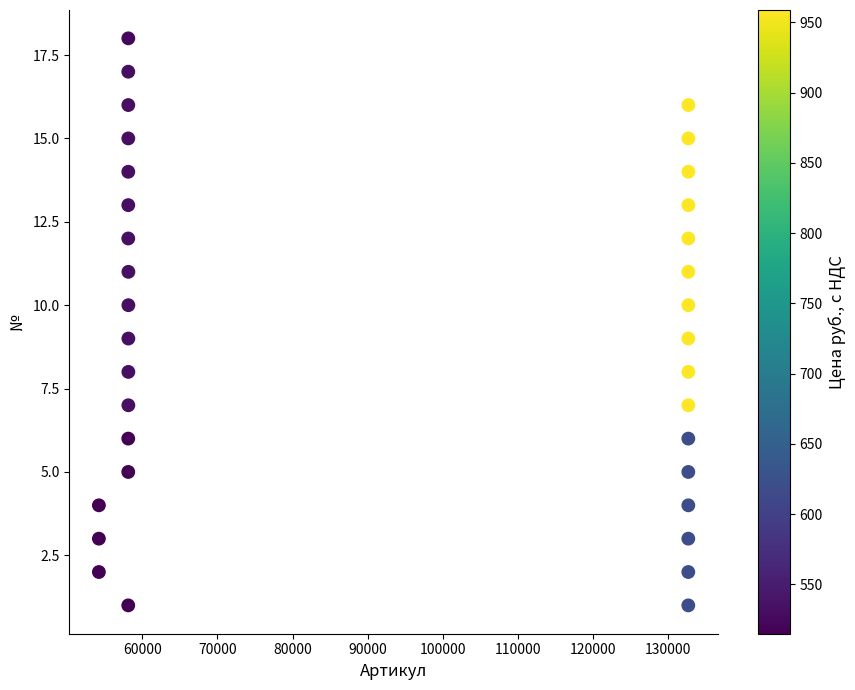

What is the range of Y values (max minus min)?

17